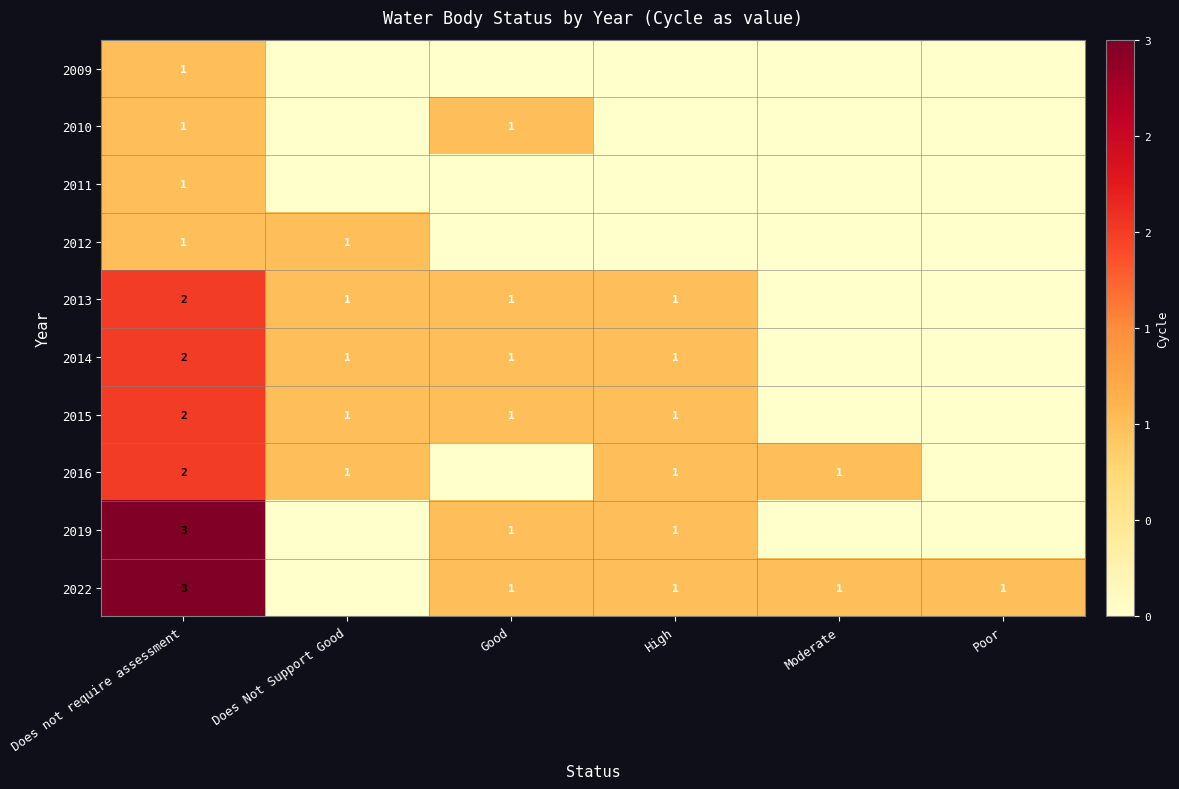

The 2013 series shows 1 at High. True or false?

True